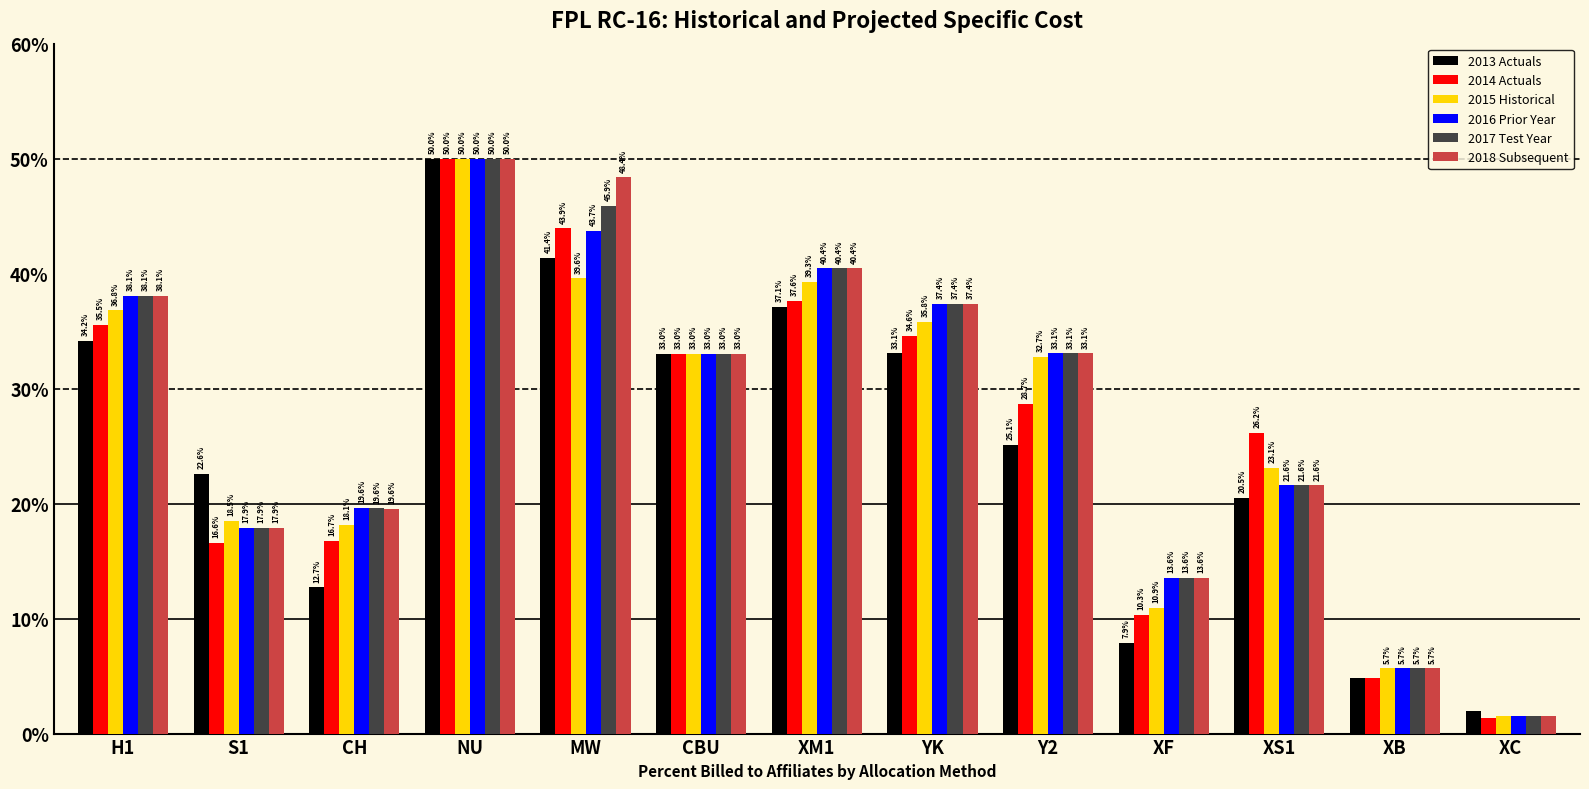

True or false: 2013 Actuals has a value of 0.1 at S1.

False